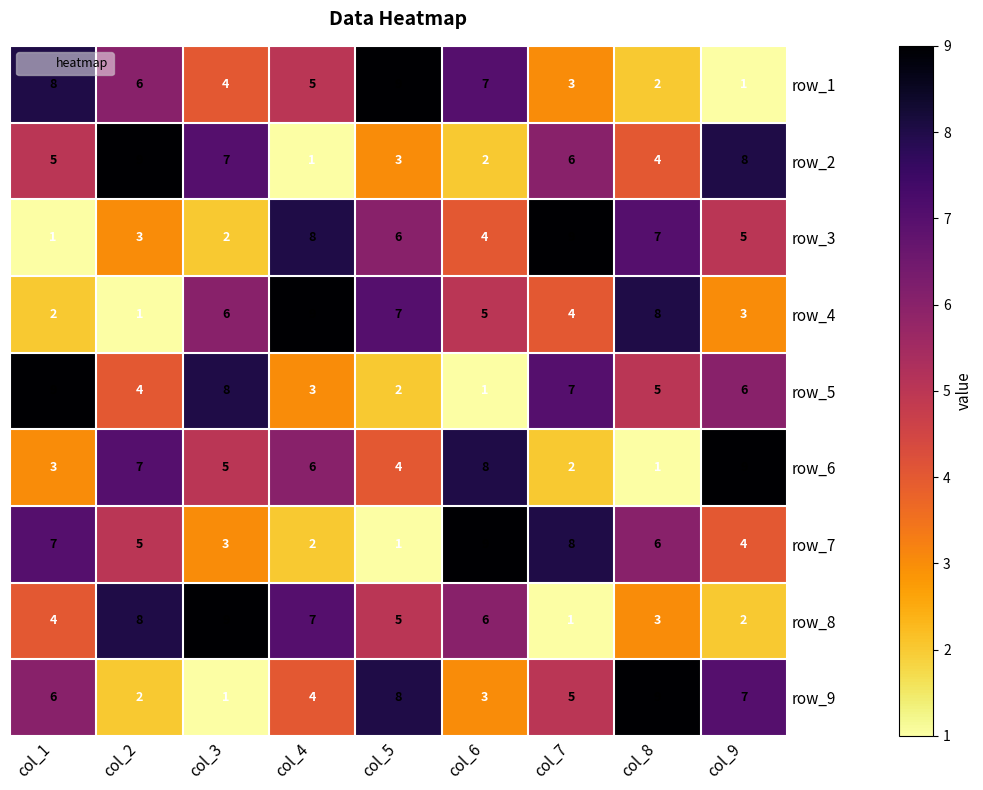

Which category has the lowest value in the row_6 series?

col_8